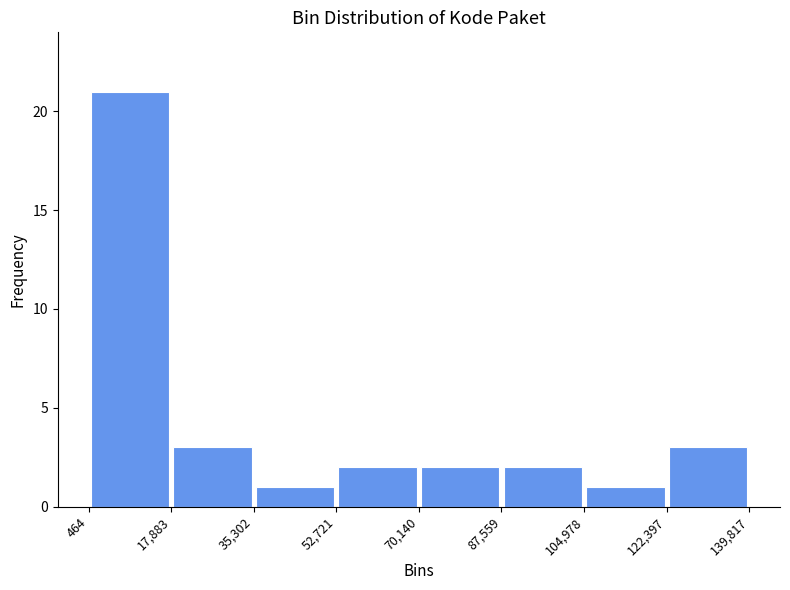

What is the height of the bar covering 87,559 to 104,978 on the x-axis? The values are not printed on the chart, so give them approximately, as read against the axis.

2